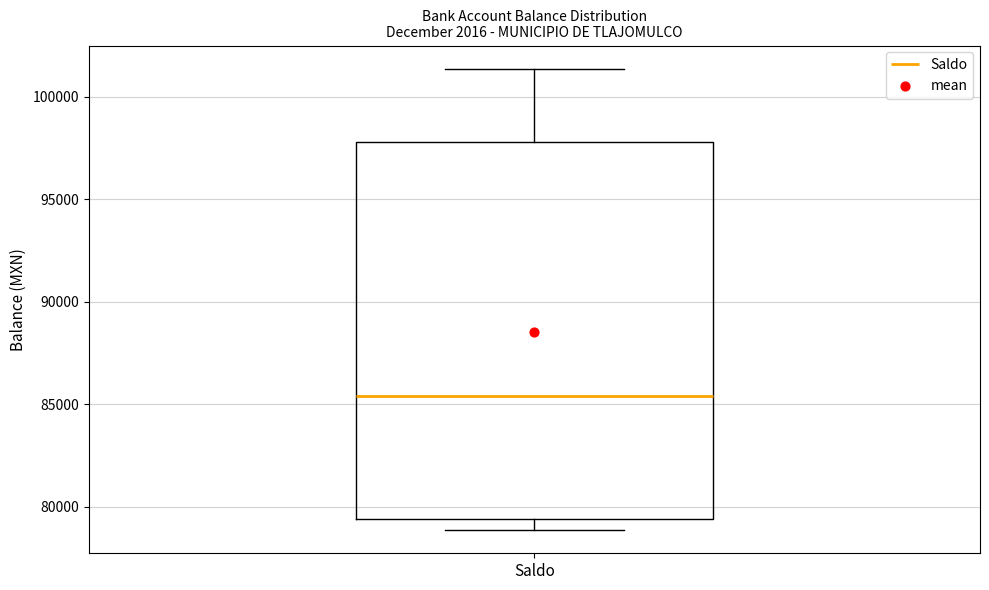

Transcribe this box plot: give where the median line is, the range the box spans, and where the two whiskers end, as read against the y-axis. The values are not printed on the chart, so give them approximately, as read against the axis.

median 85500, box 79500 to 98000, whiskers 79000 to 101500